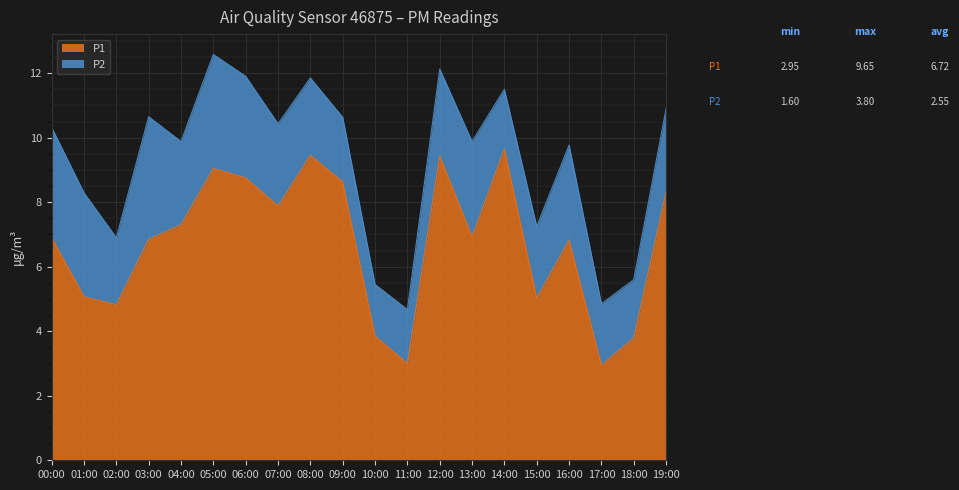

How many lines are shown in the chart?

2